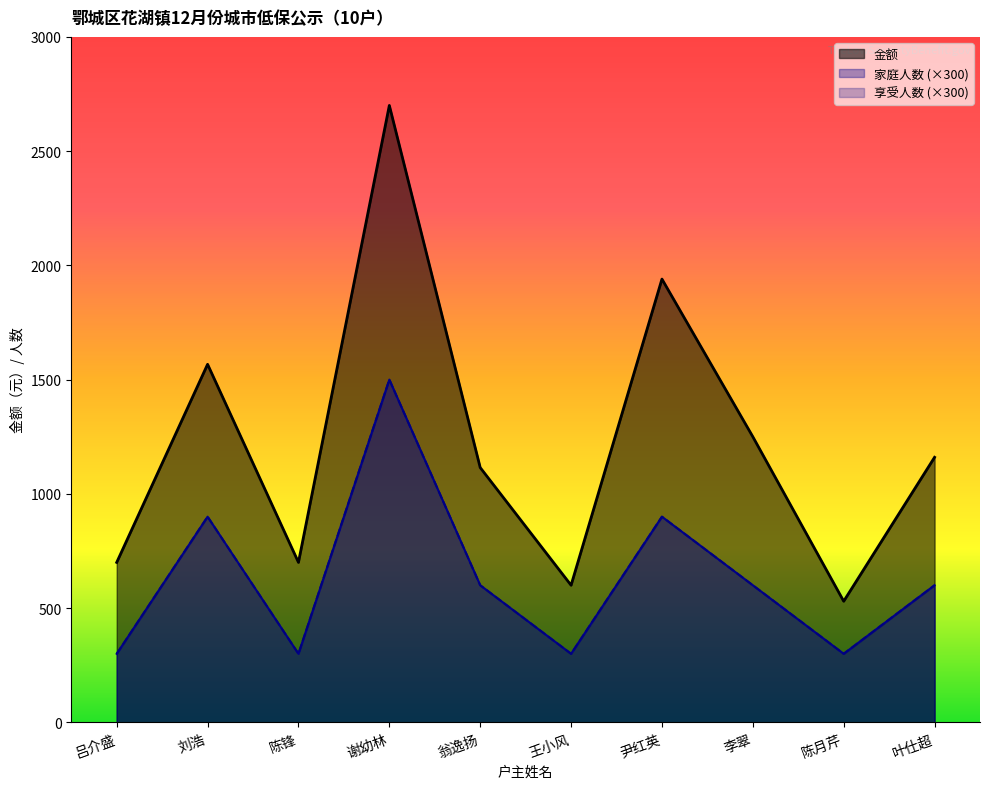

What is the approximate value of 金额 at 谢幼林, to the nearest 10?

2700